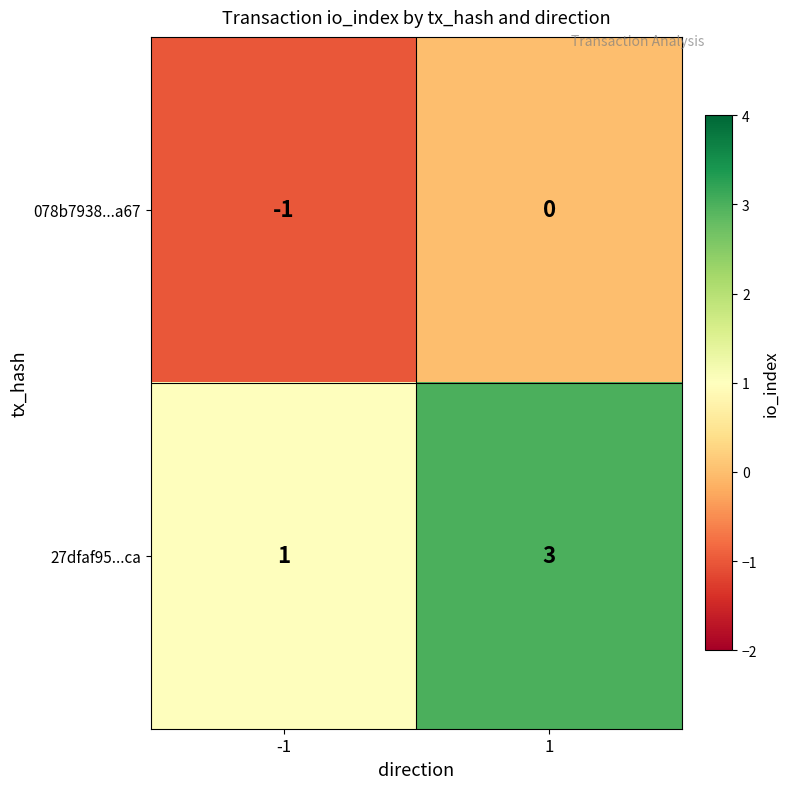

Is it true that 078b7938...a67 equals -1 at 1?

False